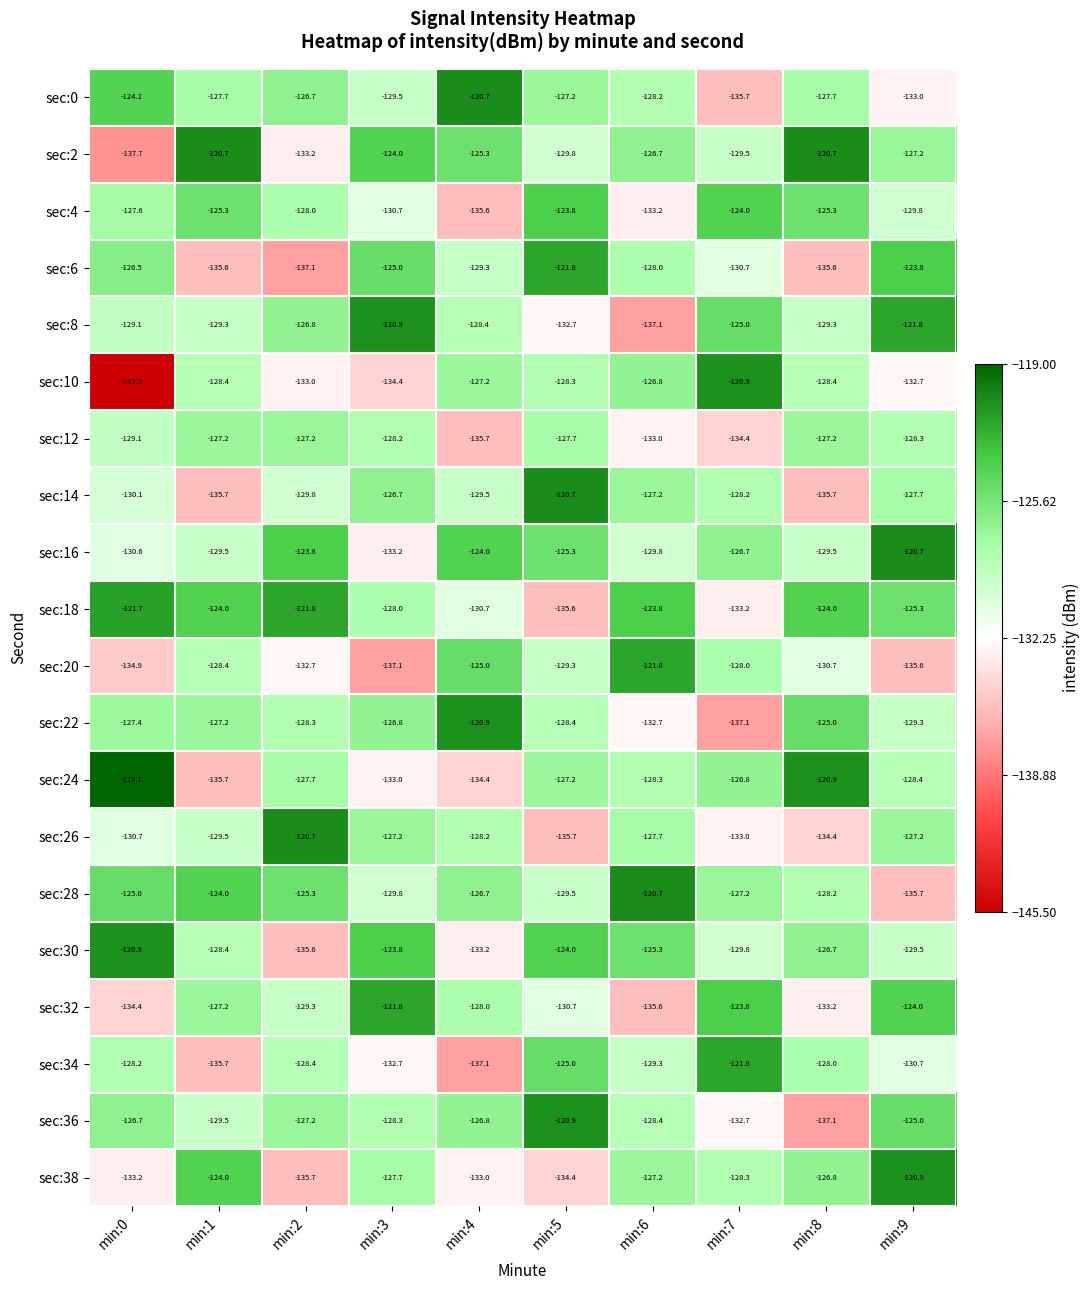

At min:3, list the series in order from smallest to largest.

sec:20, sec:10, sec:16, sec:24, sec:34, sec:4, sec:28, sec:0, sec:36, sec:12, sec:18, sec:38, sec:26, sec:22, sec:14, sec:6, sec:2, sec:30, sec:32, sec:8